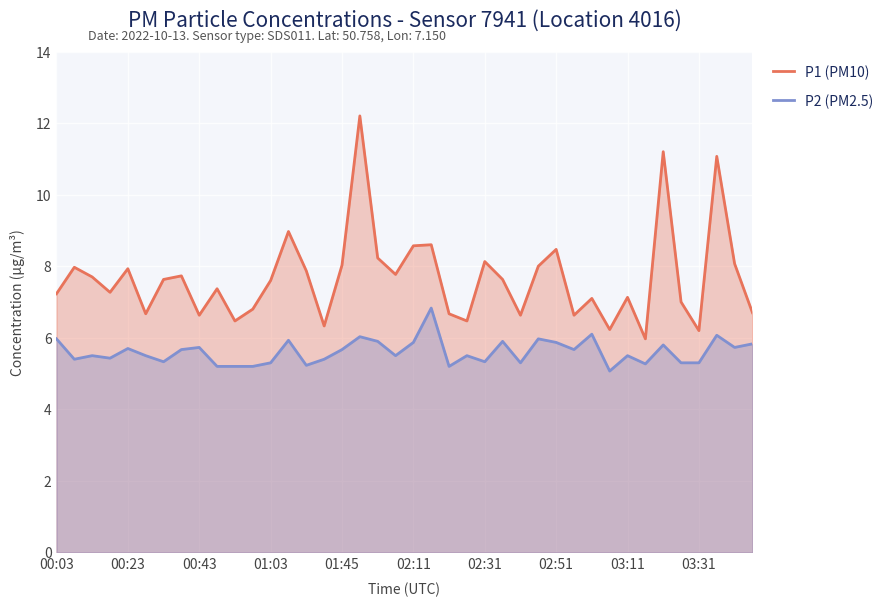

Which series has the largest total across all categories?

P1 (PM10)